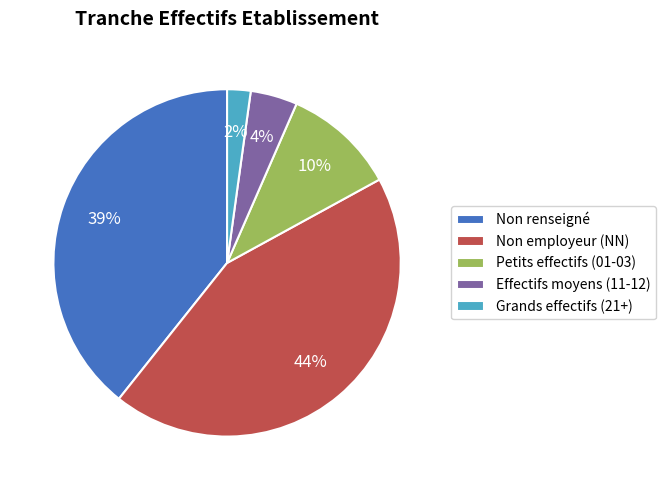

Does any single category account for the majority?

No